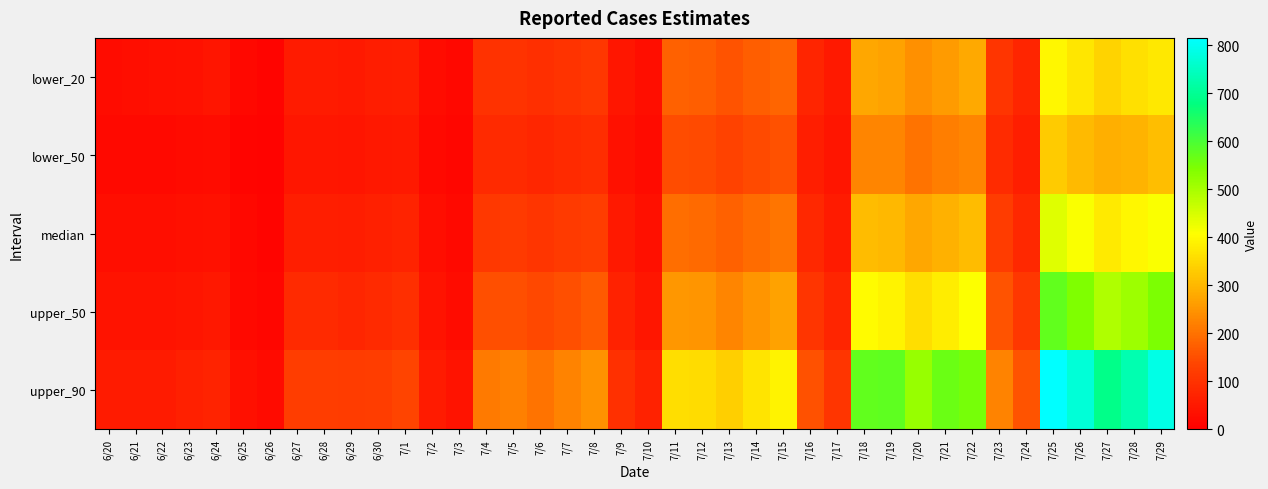

Which series has the largest total across all categories?

upper_90